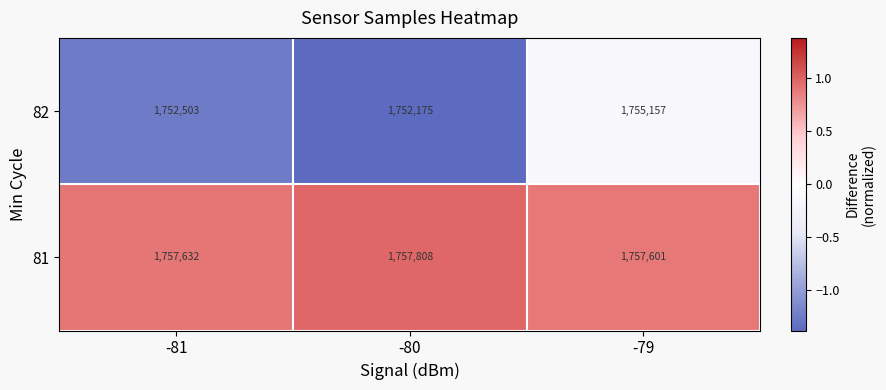

Is it true that 82 equals 1755157 at -79?

True